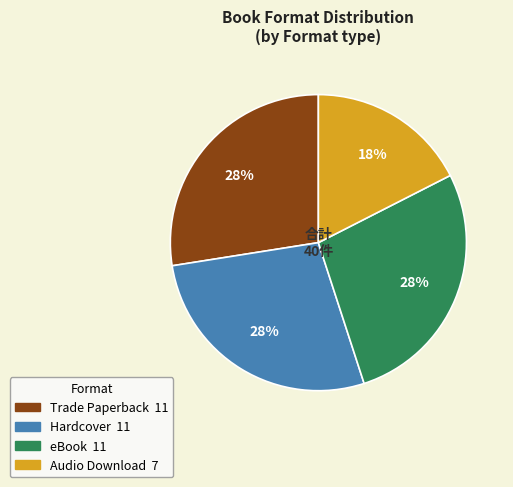

What is the smallest slice in the pie chart?

Audio Download